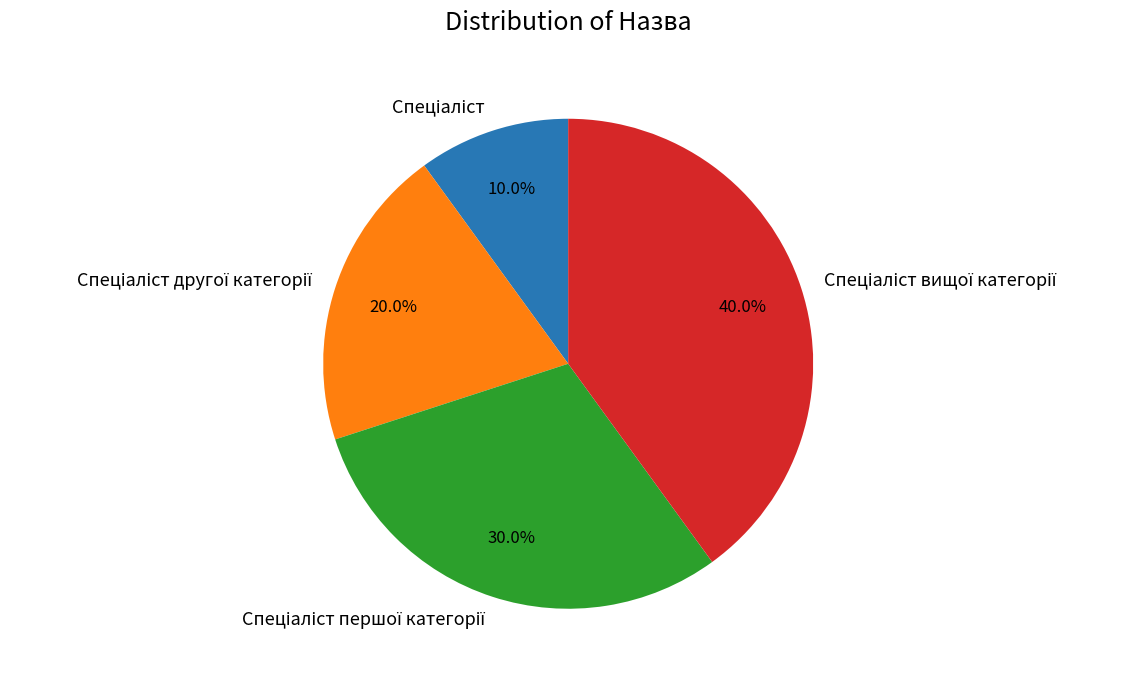

How many segments does this pie chart have?

4